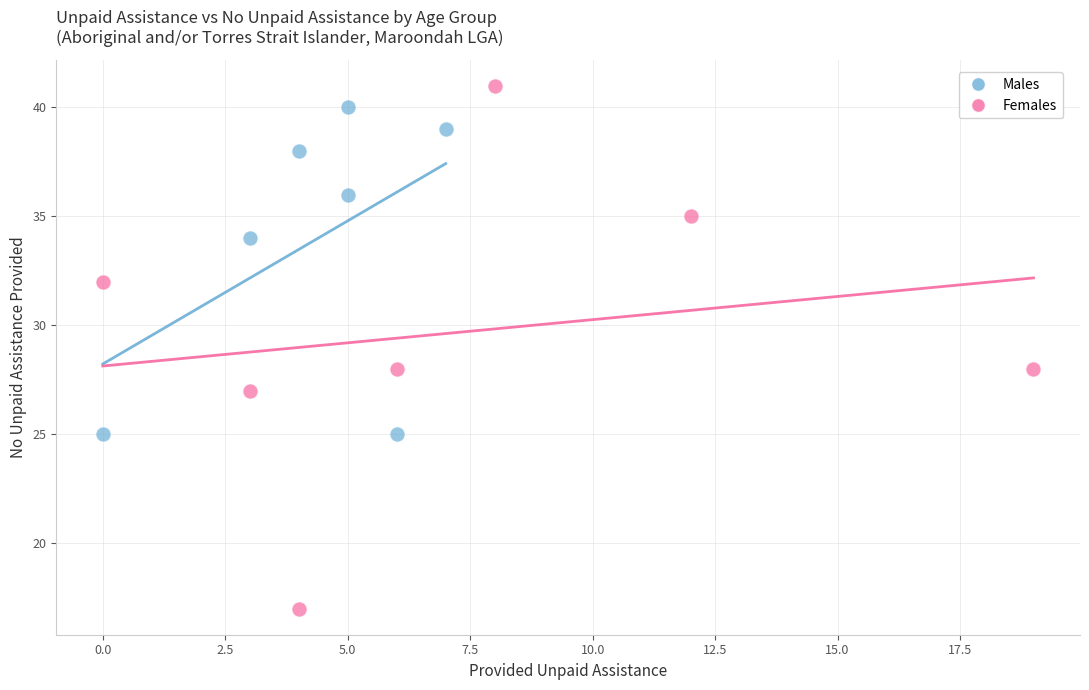

Which series reaches the maximum Y coordinate?

Females